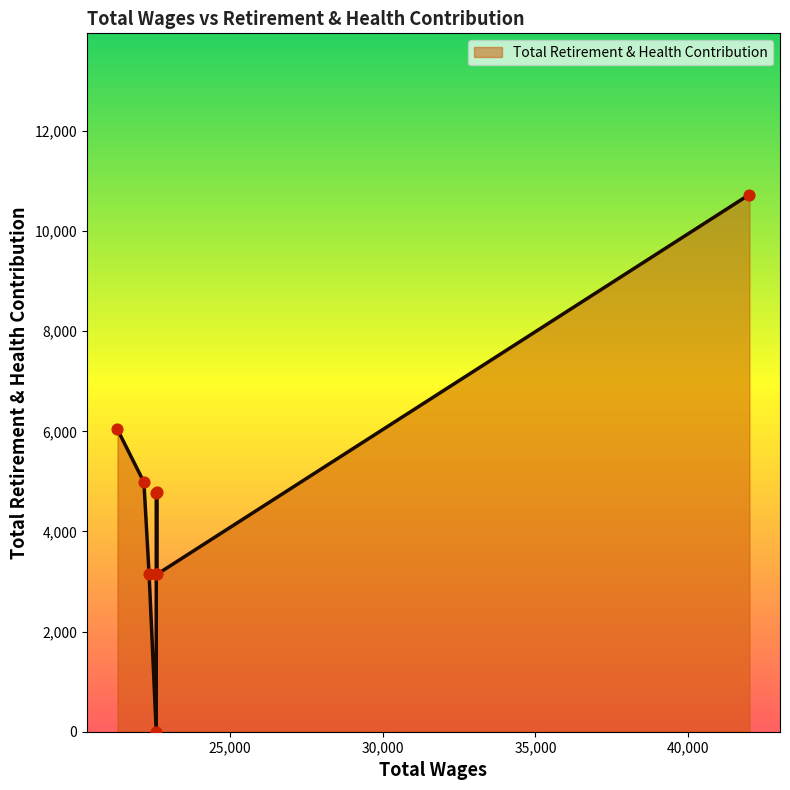

Which has a higher value, 7 or 6?

7